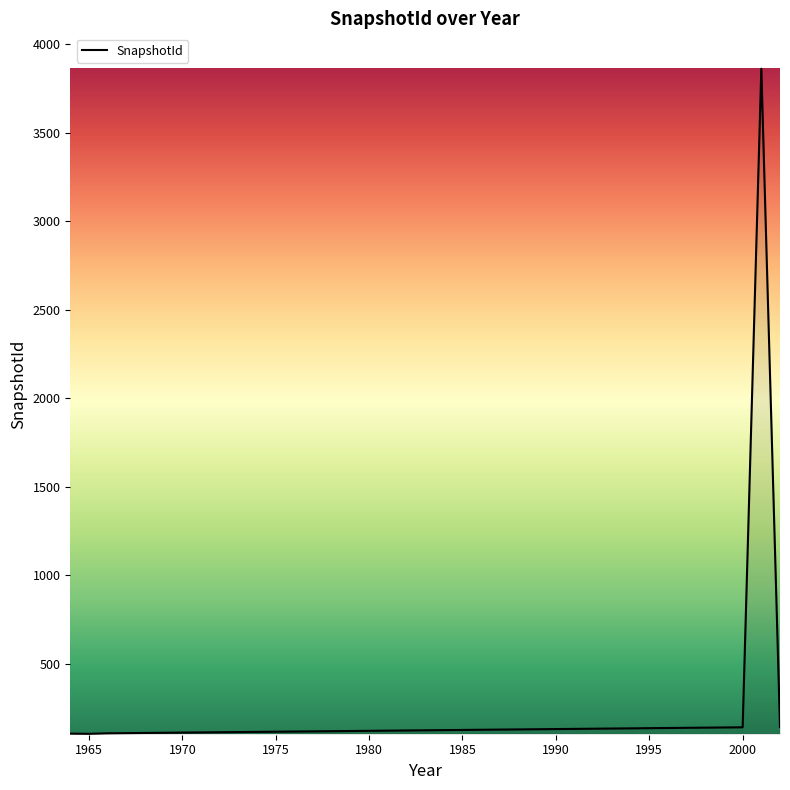

What is the maximum value shown in the chart?

3863